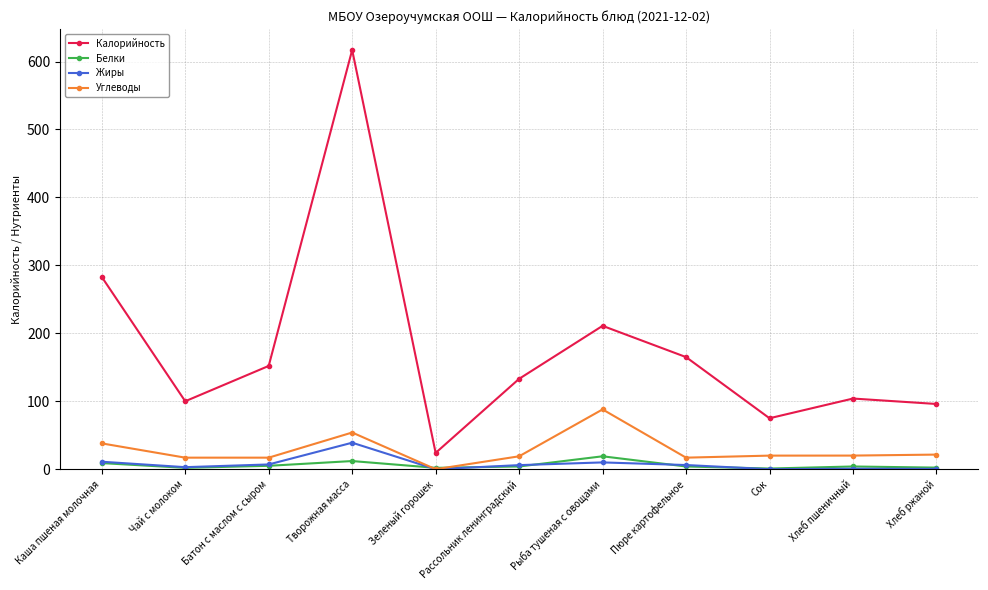

True or false: Калорийность and Жиры cross at least once.

False